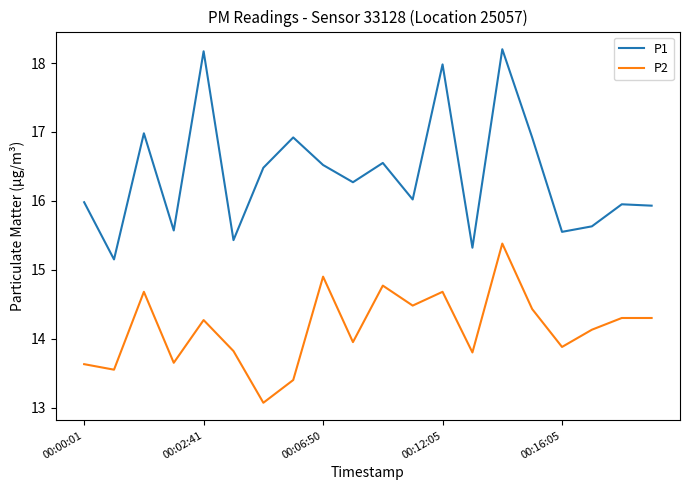

True or false: P1 and P2 cross at least once.

False